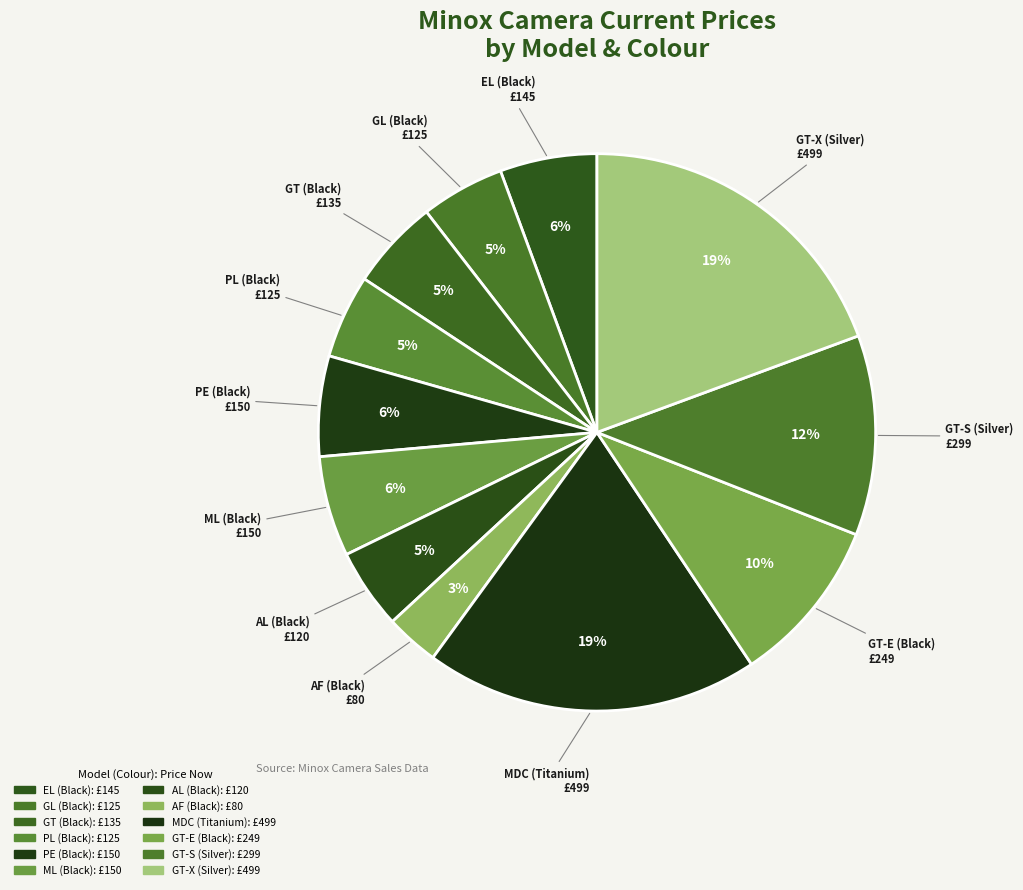

Count the number of slices in the pie.

12